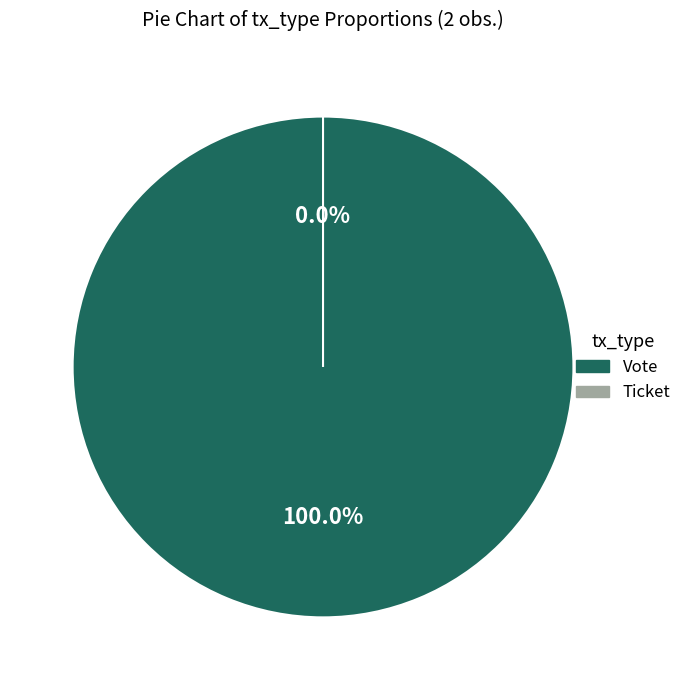

How many slices are in this pie chart?

2